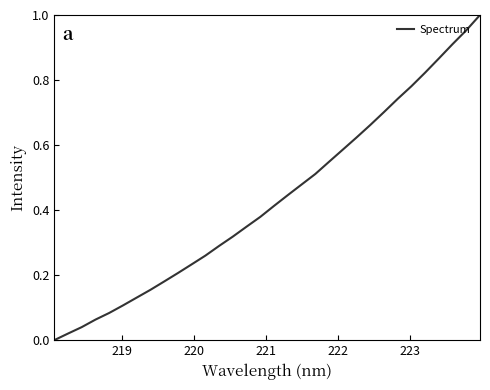

Count the number of values greater than 0.

31